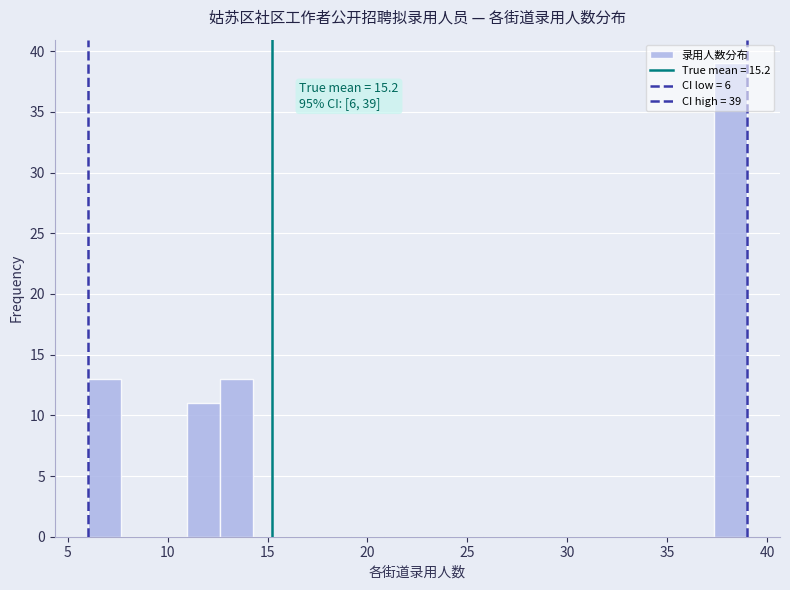

Read against the x-axis, roughly where is the centre of the tallest bar?

38.0